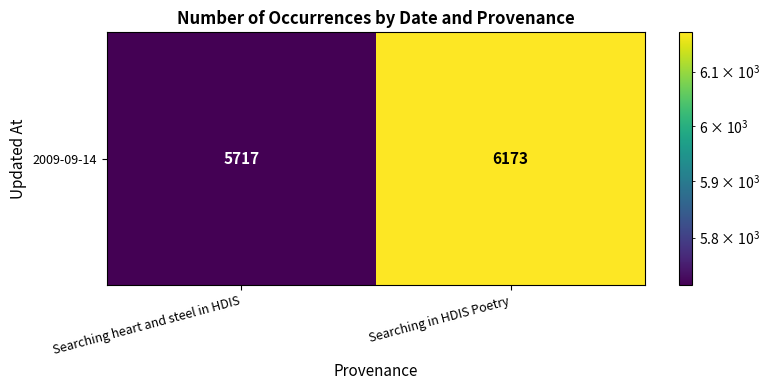

Between Searching heart and steel in HDIS and Searching in HDIS Poetry, which is larger?

Searching in HDIS Poetry